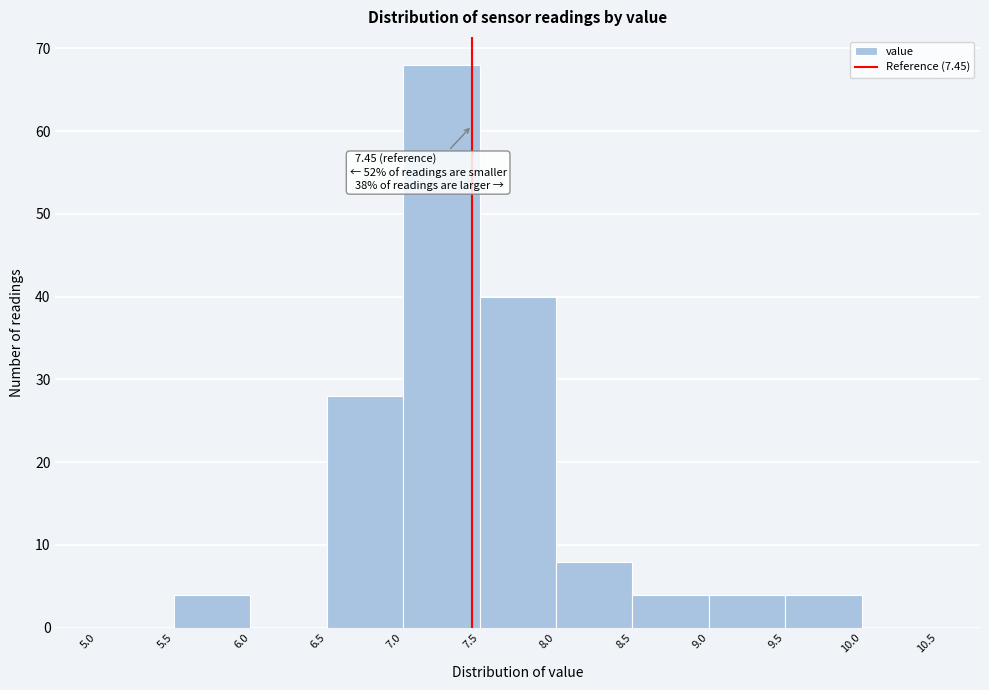

Over which range of the x-axis is the bar tallest?

7.0 to 7.5